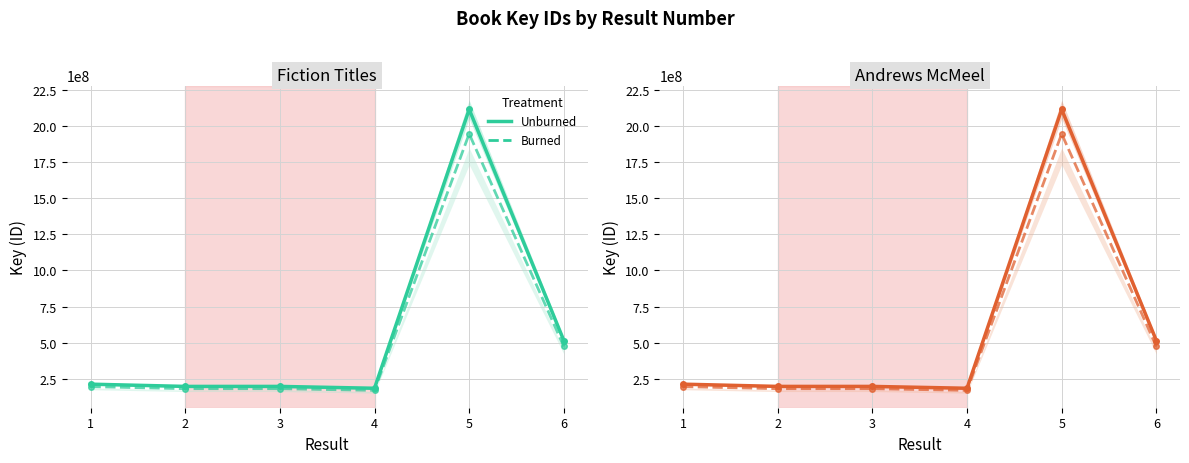

How many data points in Unburned are less than 212466160?

3